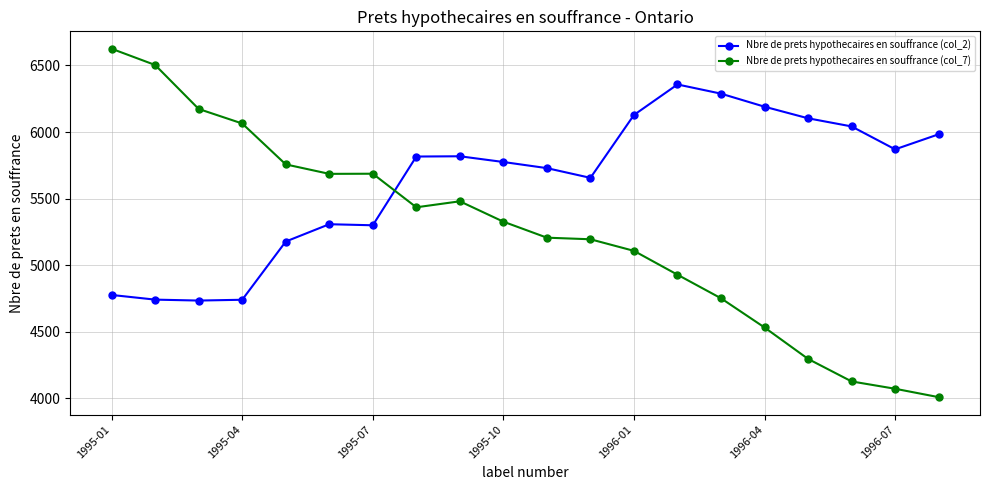

In Nbre de prets hypothecaires en souffrance (col_2), how many points are higher than both neighbors (excluding endpoints)?

3